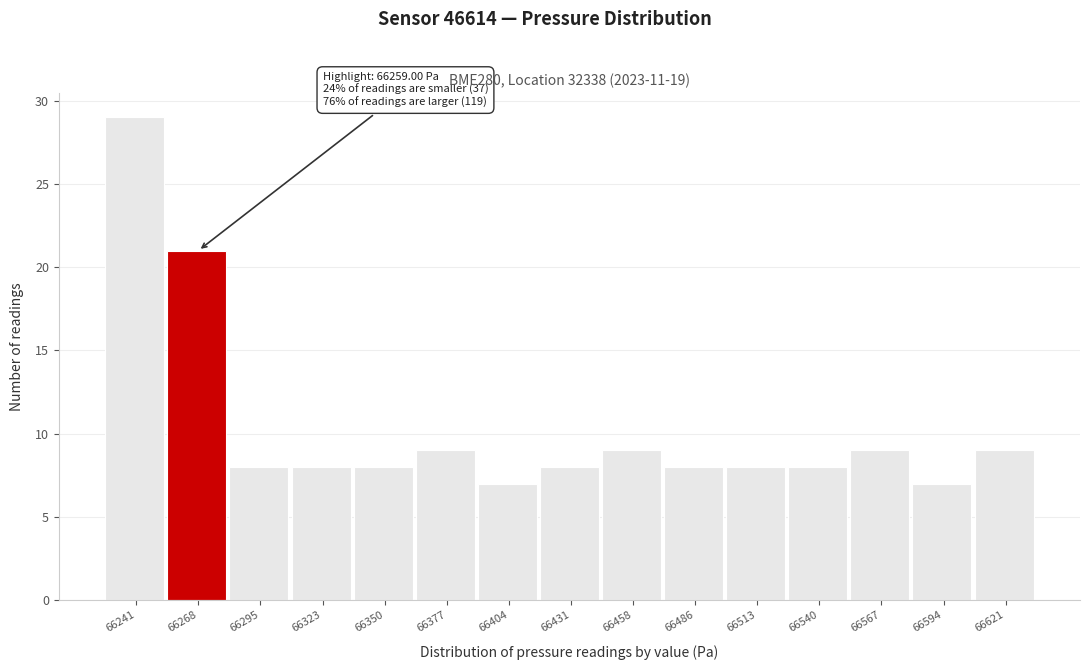

Over which range of the x-axis is the bar tallest?

66230 to 66255